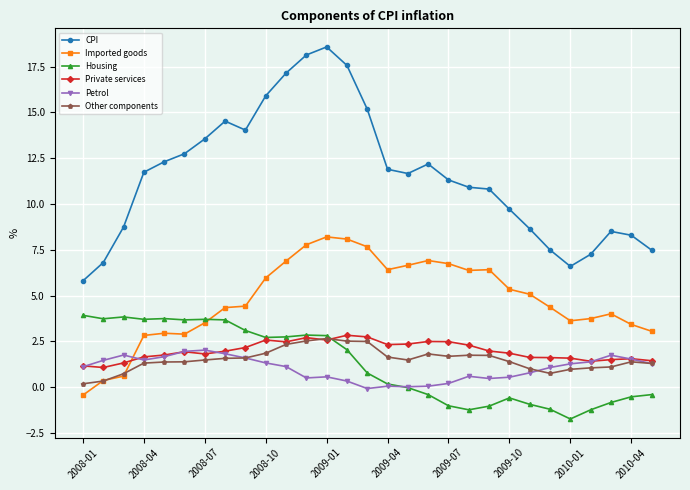

Which series has the largest range (max minus min)?

CPI